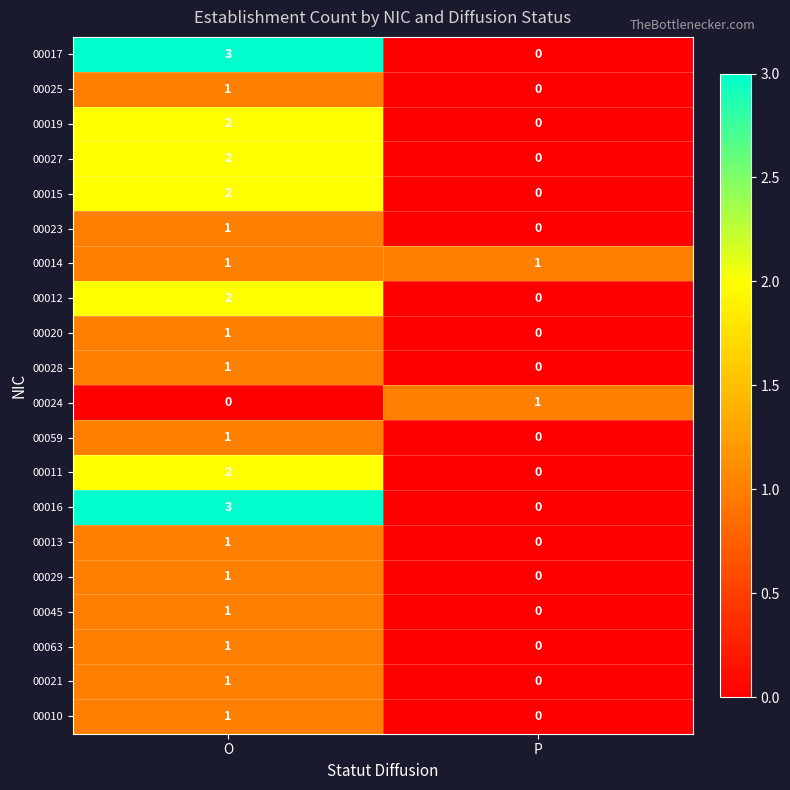

The value of 00016 at P is 0. True or false?

True